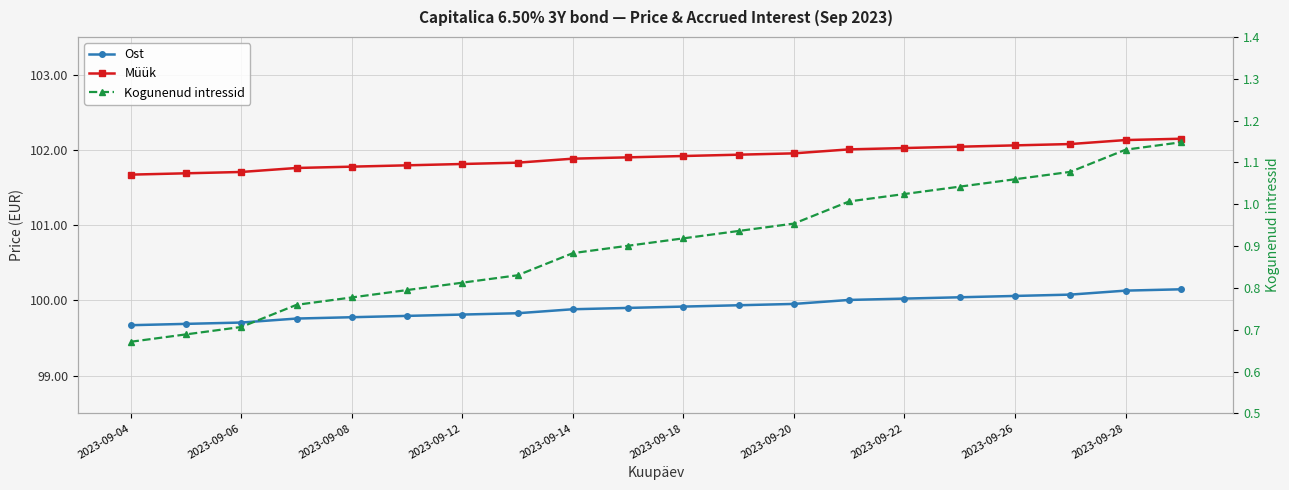

True or false: Müük and Kogunenud intressid intersect in this chart.

False